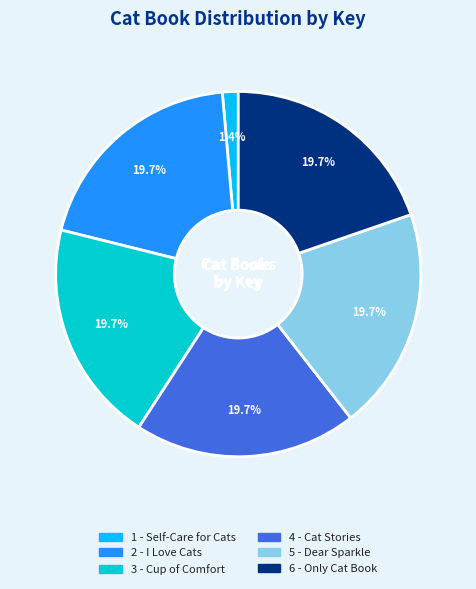

How many segments does this pie chart have?

6